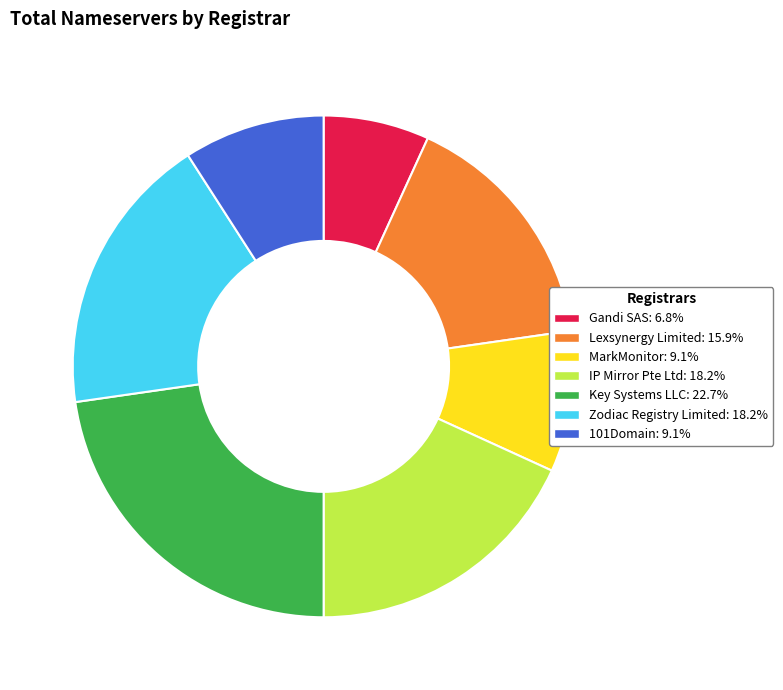

Is the sum of Key Systems LLC and Lexsynergy Limited greater than half?

No